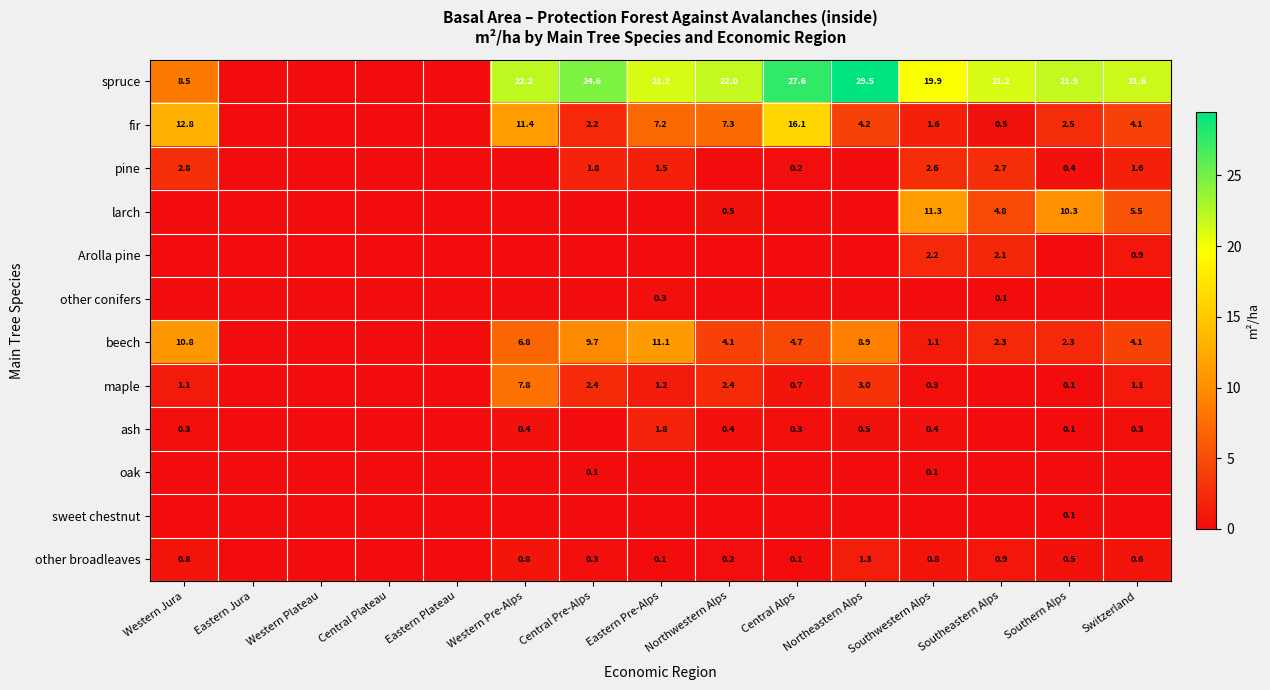

The fir series shows 11.4 at Western Pre-Alps. True or false?

True